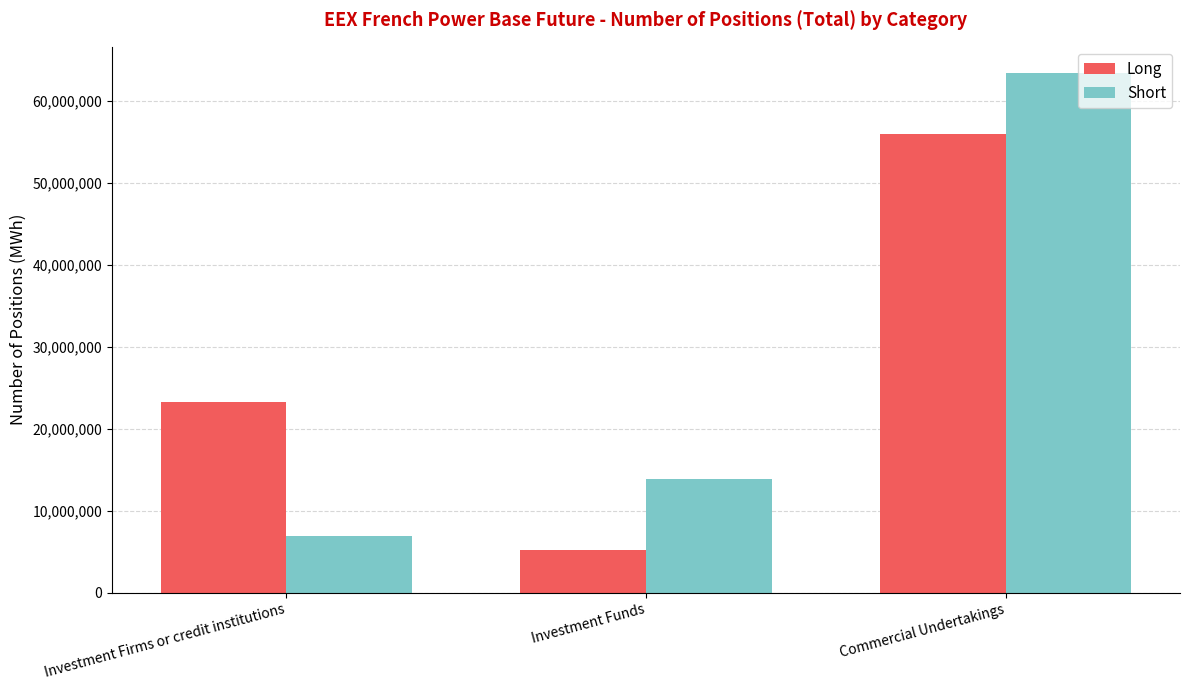

What is the smallest value displayed?

5202255